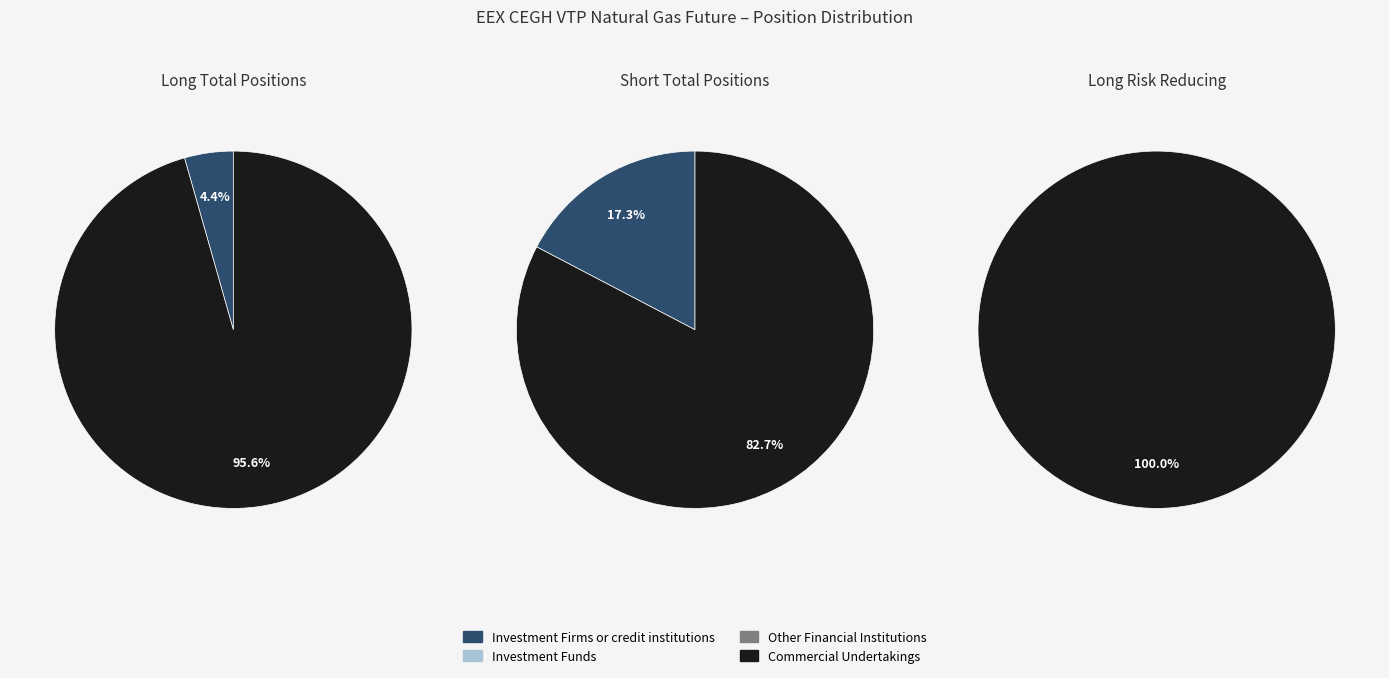

The Other Financial Institutions slice represents 1% of the pie. True or false?

False